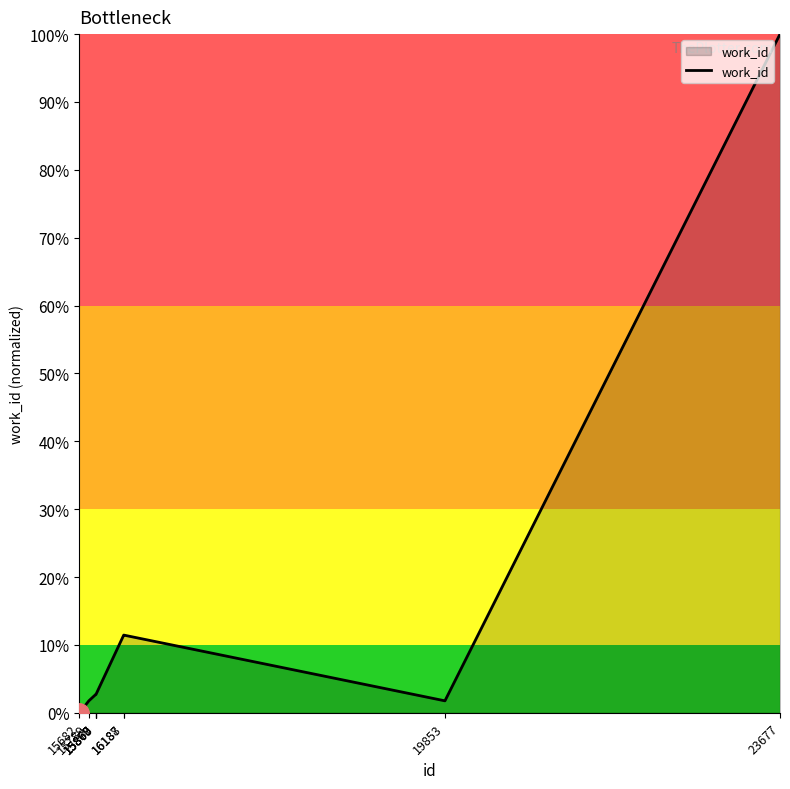

List the labels in order of value, largest first.

23677, 16187, 16188, 15867, 15868, 15869, 15870, 15789, 19853, 15682